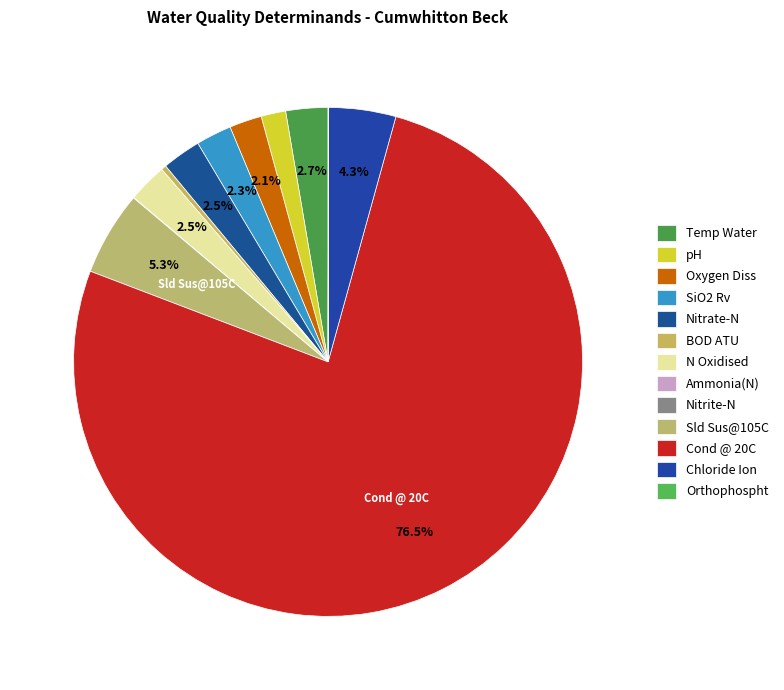

How many segments does this pie chart have?

13